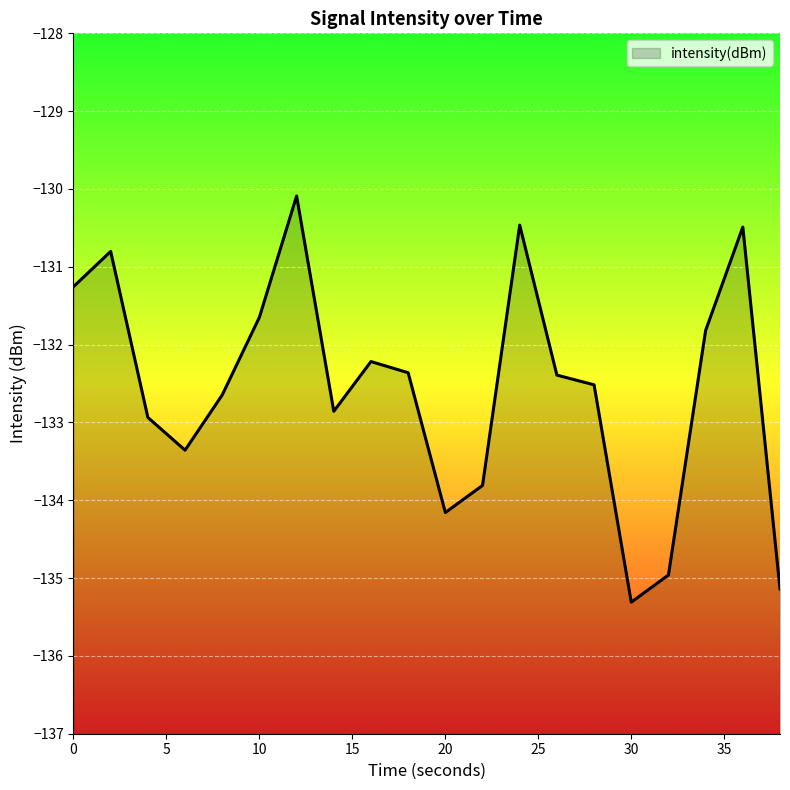

Rank the categories by value from lowest to highest.

30, 38, 32, 20, 22, 6, 4, 14, 8, 28, 26, 18, 16, 34, 10, 0, 2, 36, 24, 12